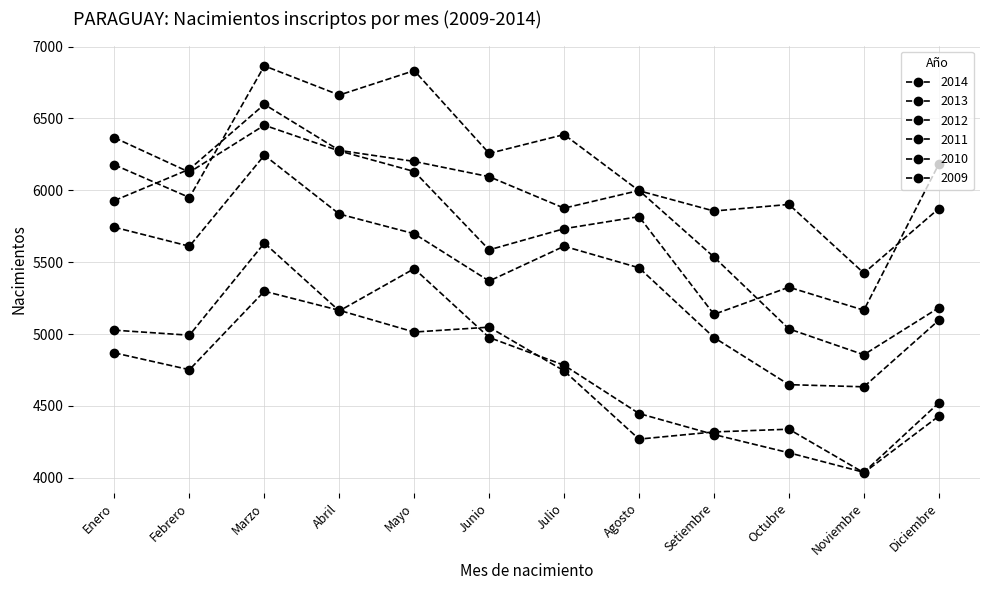

At which category does 2010 reach its first local peak?

Marzo